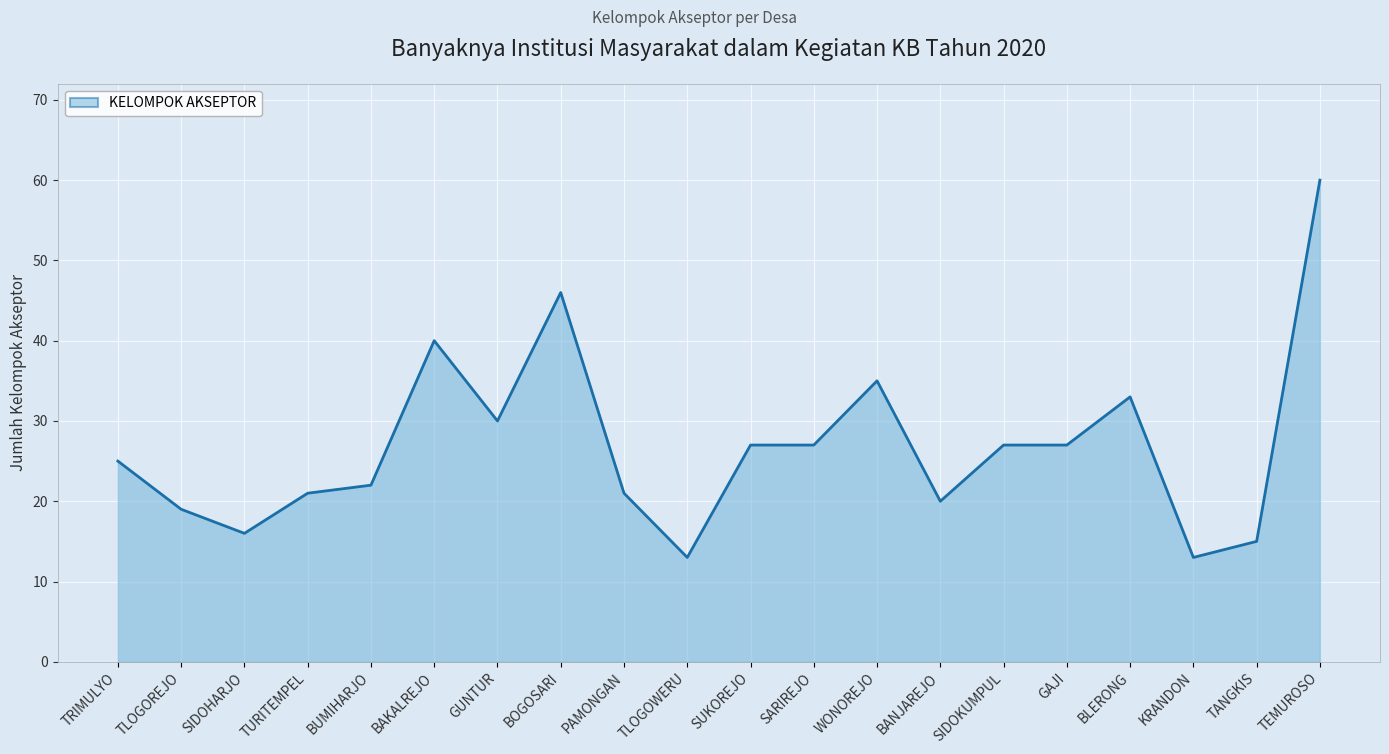

Reading right to left, list all the values displayed in this chart.

60	15	13	33	27	27	20	35	27	27	13	21	46	30	40	22	21	16	19	25